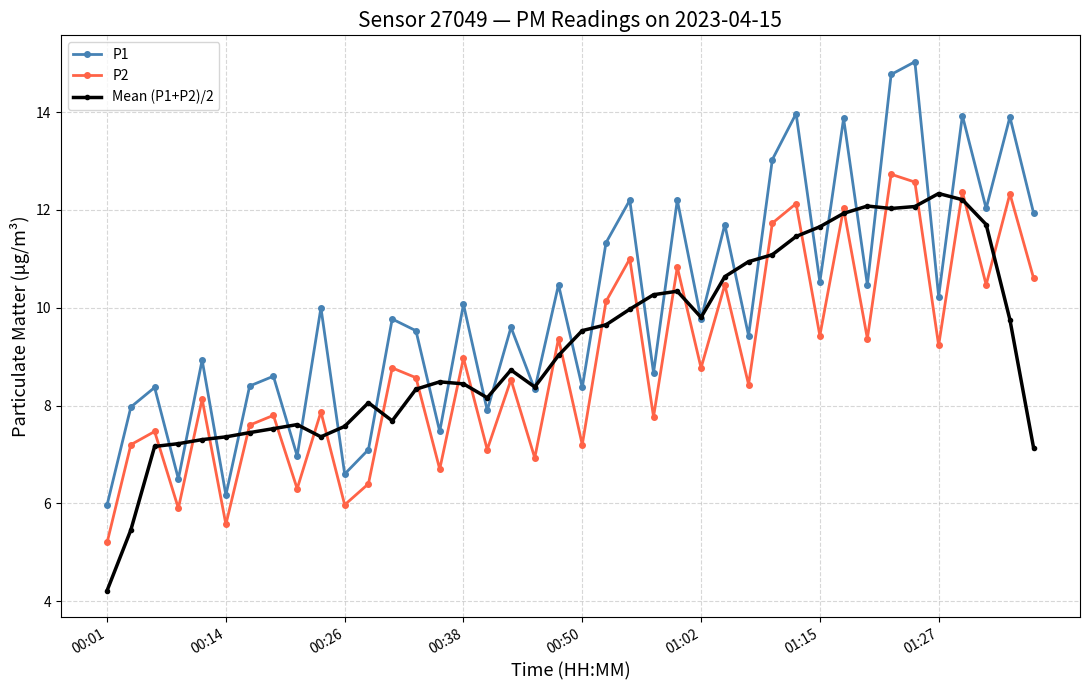

What is the difference between the maximum and minimum values in the Mean (P1+P2)/2 series?

8.1